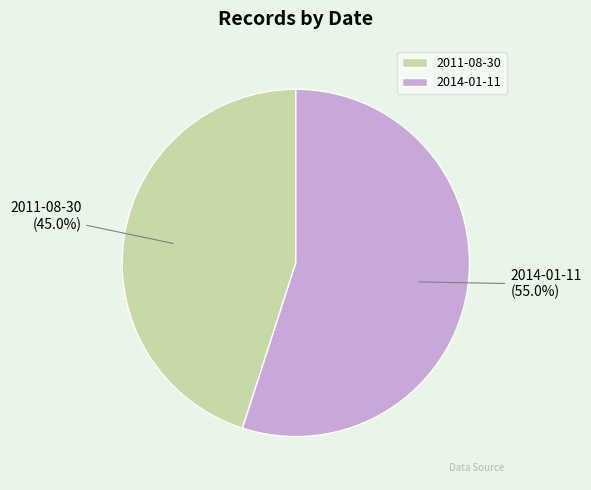

To the nearest percent, what is the combined percentage of 2011-08-30 and 2014-01-11?

100%